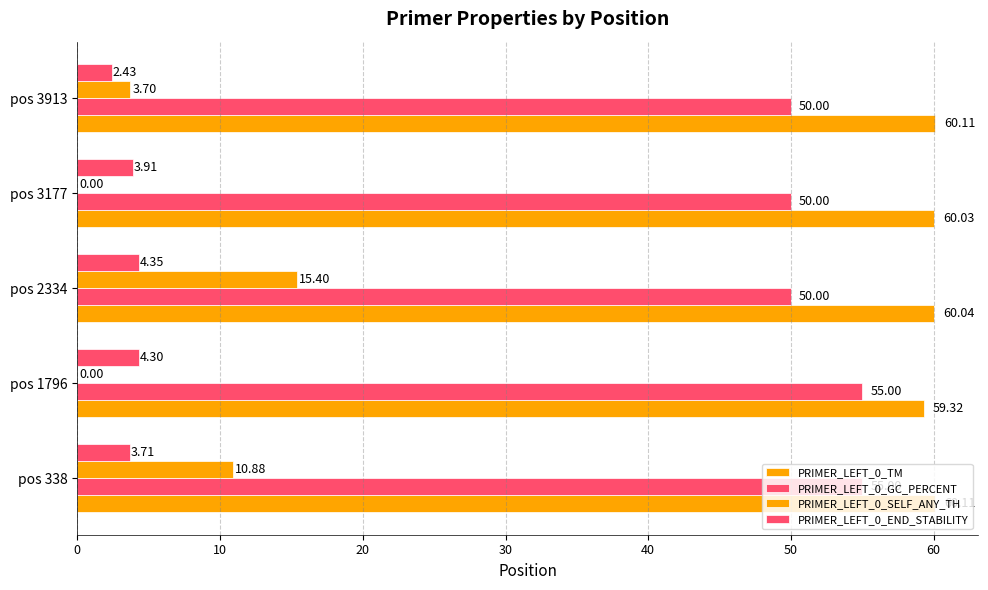

How many data points does each series have?

5